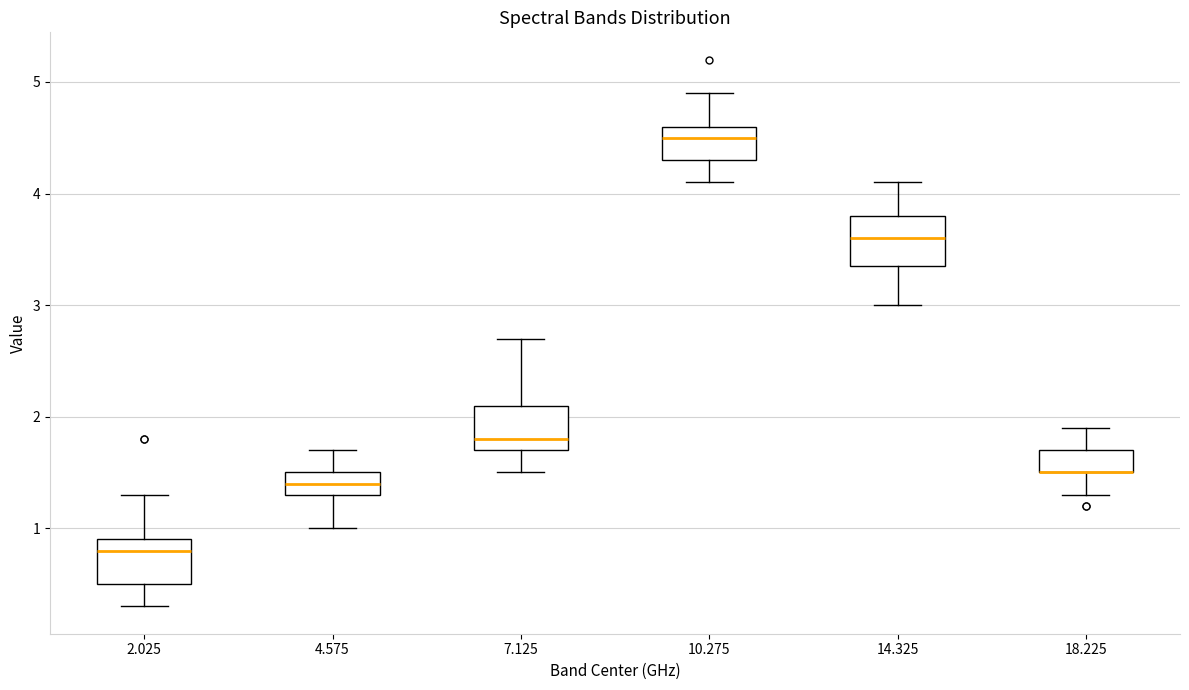

Reading left to right, read every box against the y-axis: the position of its median line, the range the box covers, and the ends of its whiskers. The values are not printed on the chart, so give them approximately, as read against the axis.

2.025: median 0.8, box 0.5 to 0.9, whiskers 0.3 to 1.3
4.575: median 1.4, box 1.3 to 1.5, whiskers 1.0 to 1.7
7.125: median 1.8, box 1.7 to 2.1, whiskers 1.5 to 2.7
10.275: median 4.5, box 4.3 to 4.6, whiskers 4.1 to 4.9
14.325: median 3.6, box 3.4 to 3.8, whiskers 3.0 to 4.1
18.225: median 1.5 (drawn on the box's lower edge), box 1.5 to 1.7, whiskers 1.3 to 1.9